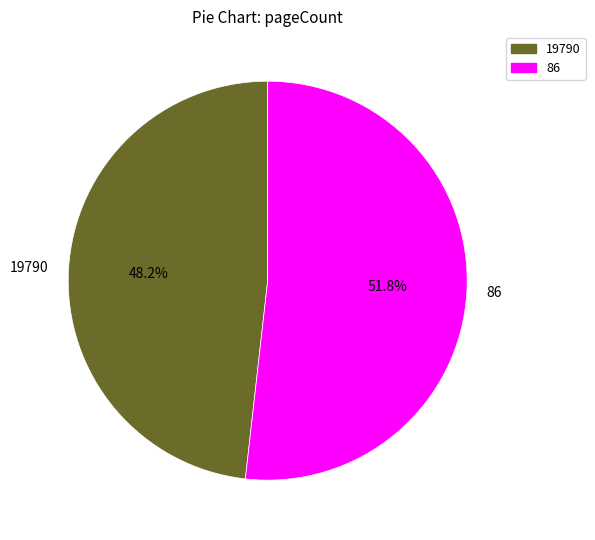

Count the number of slices in the pie.

2